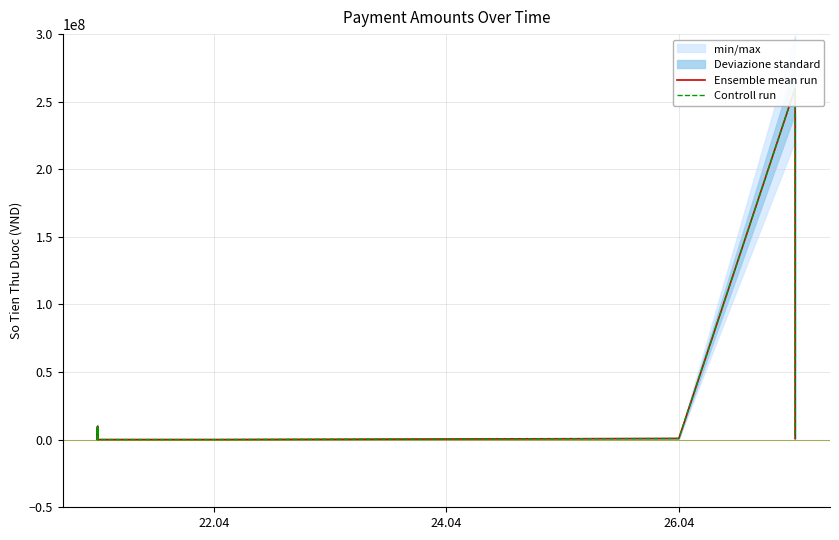

At how many categories does at least one series exceed 220313856?

1